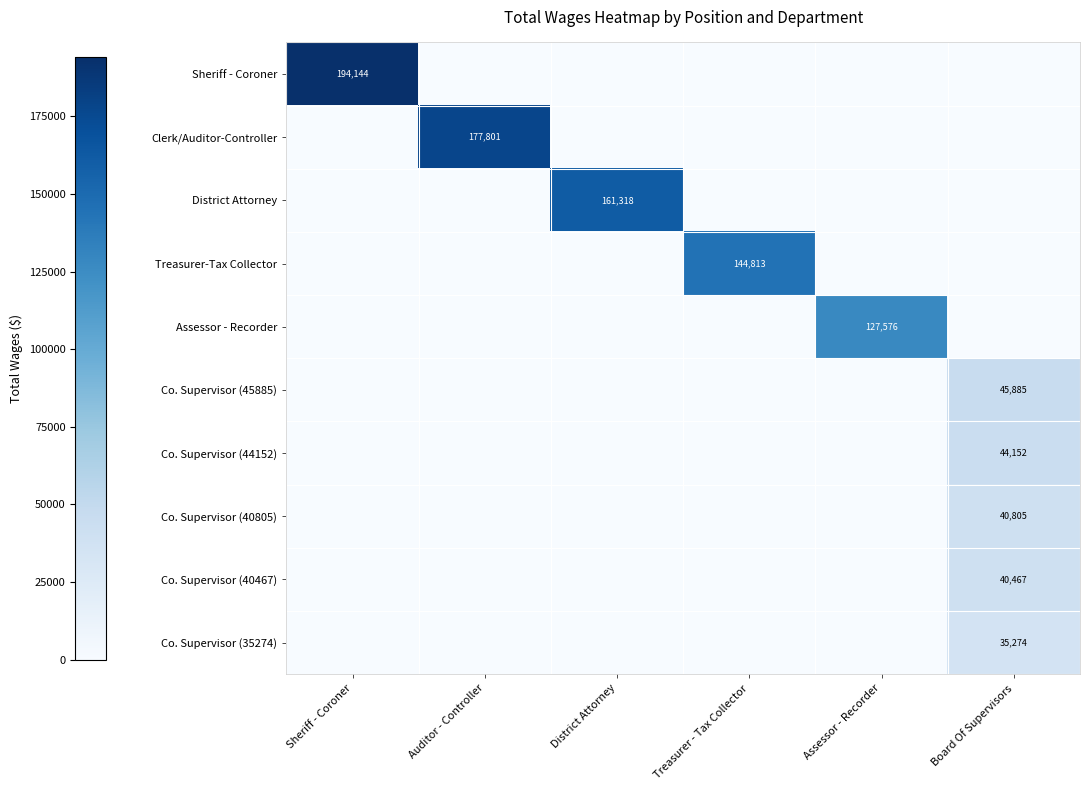

Which series has the largest total across all categories?

Sheriff - Coroner